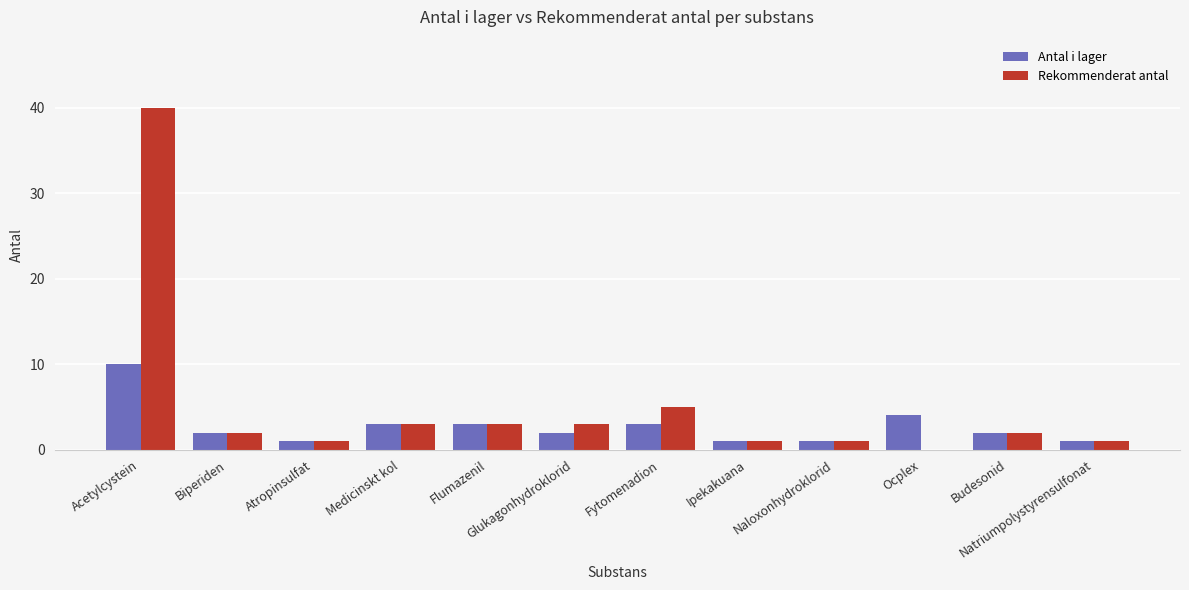

Is the value of Rekommenderat antal at Budesonid greater than the value of Antal i lager at Ipekakuana?

Yes